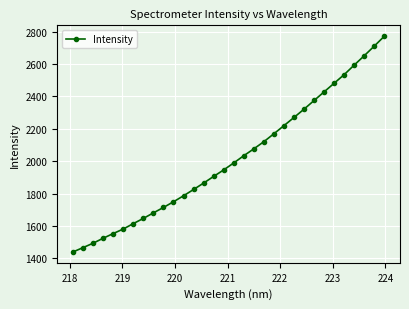

Does the chart display data point markers on the line(s)?

Yes